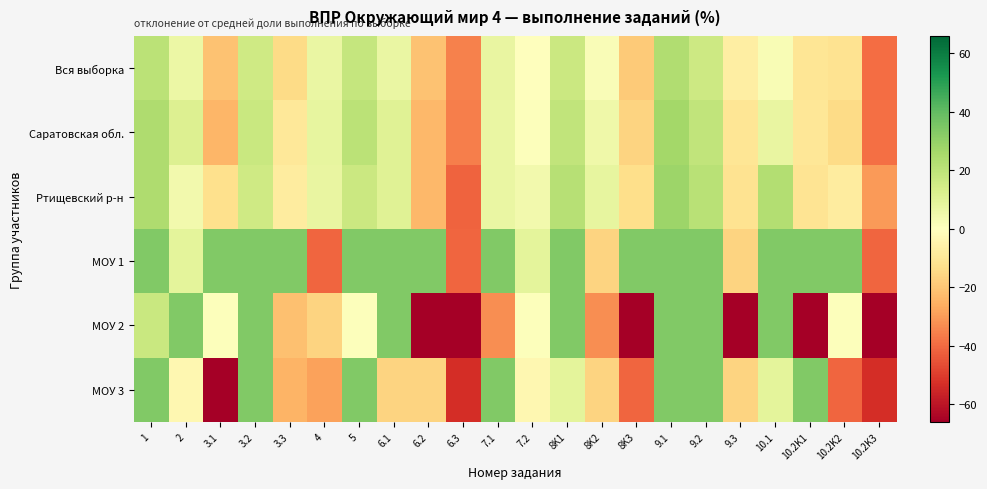

Which has a higher value, 3.1 or 5?

5